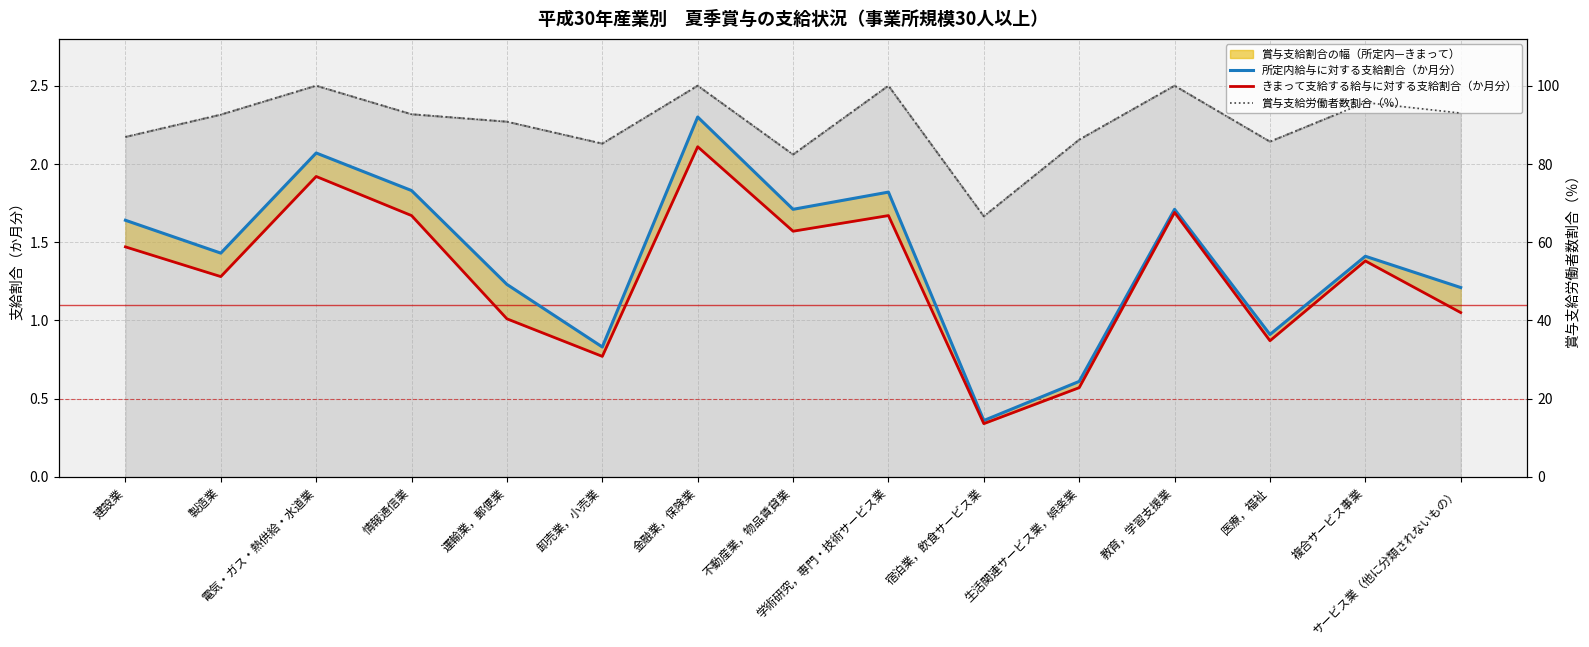

Rank the series by their maximum value, from highest to lowest.

賞与支給労働者数割合（％）, 所定内給与に対する支給割合（か月分）, きまって支給する給与に対する支給割合（か月分）